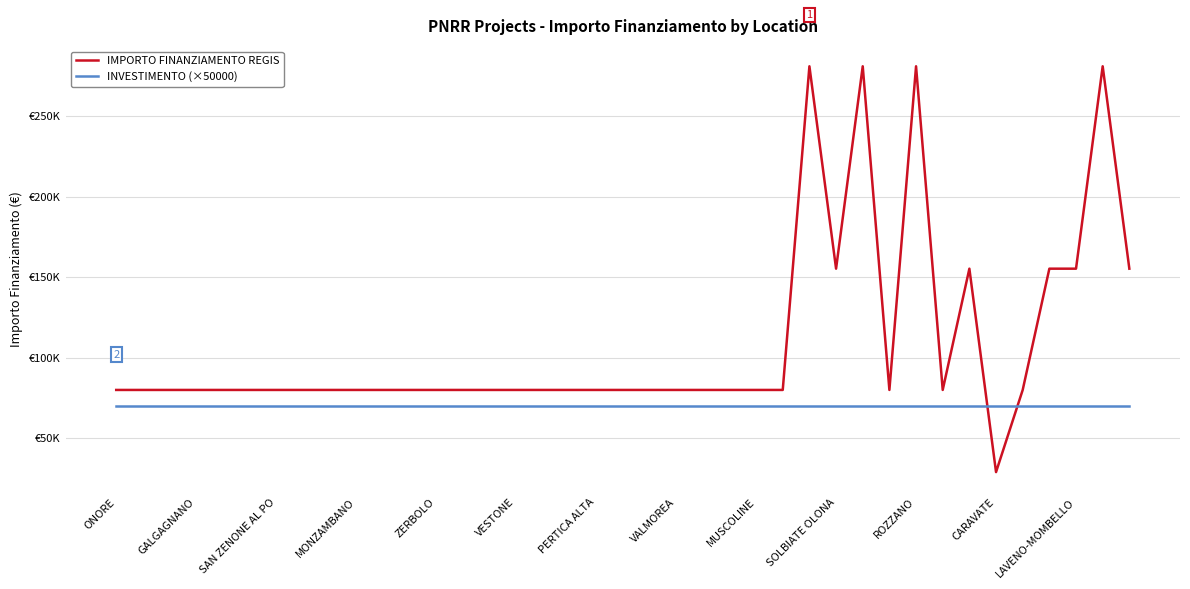

What are all the series names shown in the legend?

IMPORTO FINANZIAMENTO REGIS, INVESTIMENTO (×50000)